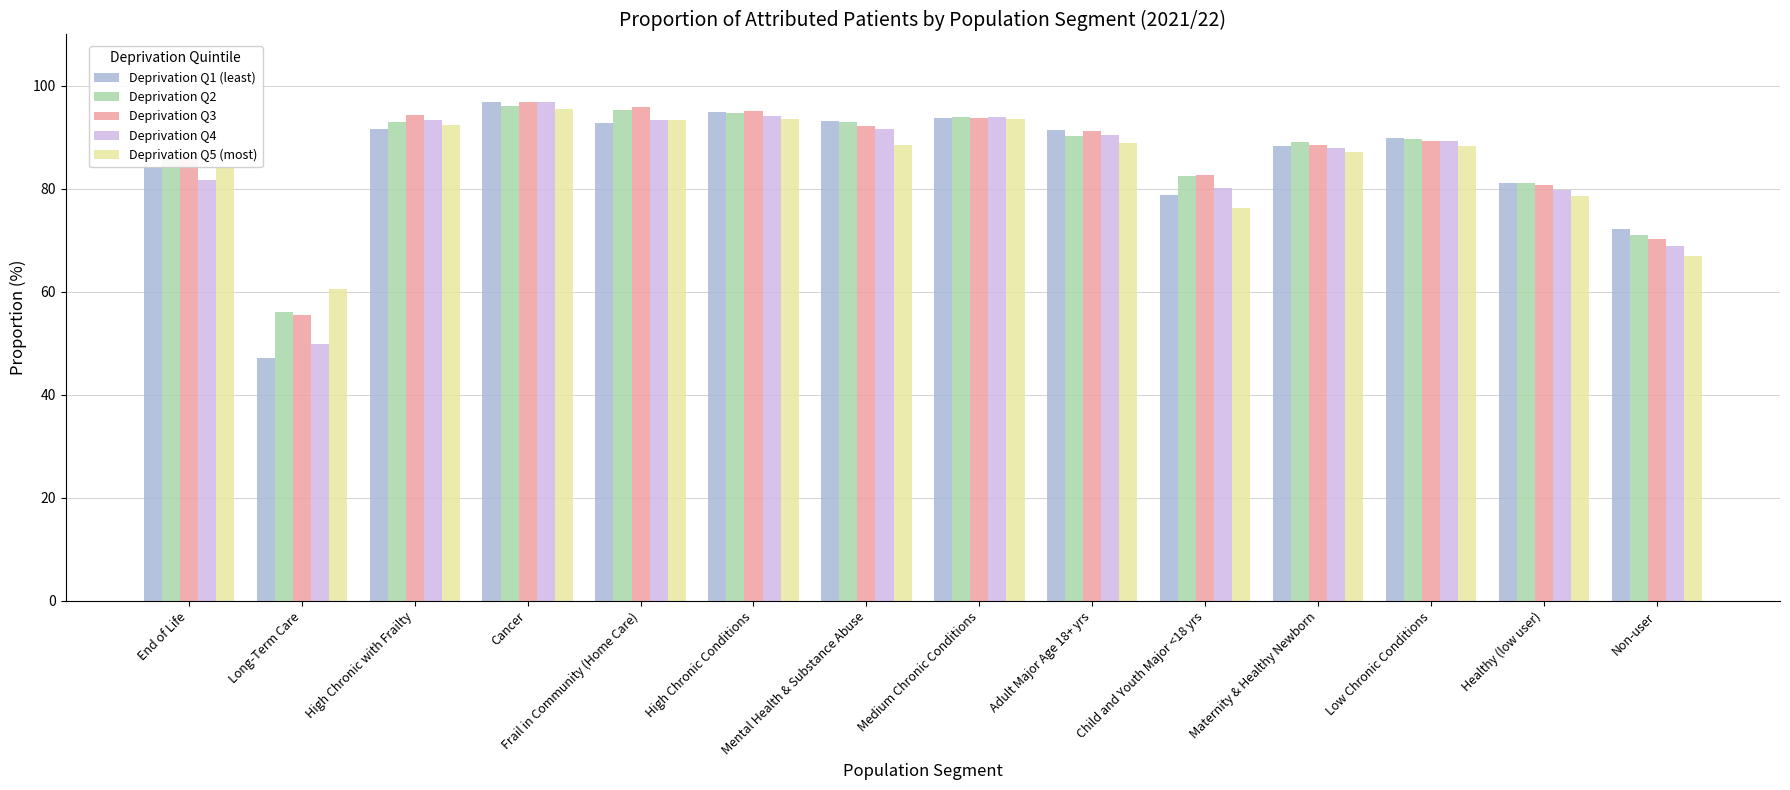

Read the Deprivation Q2 value at Long-Term Care.

56.2